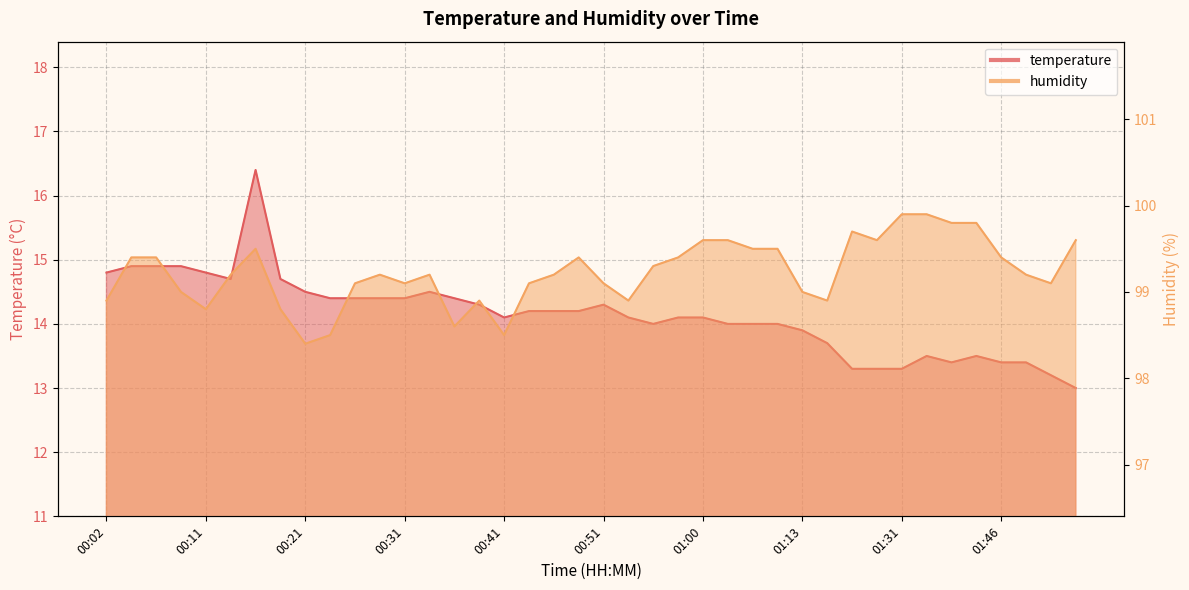

Is the value of temperature at 00:26 greater than the value of humidity at 01:51?

No